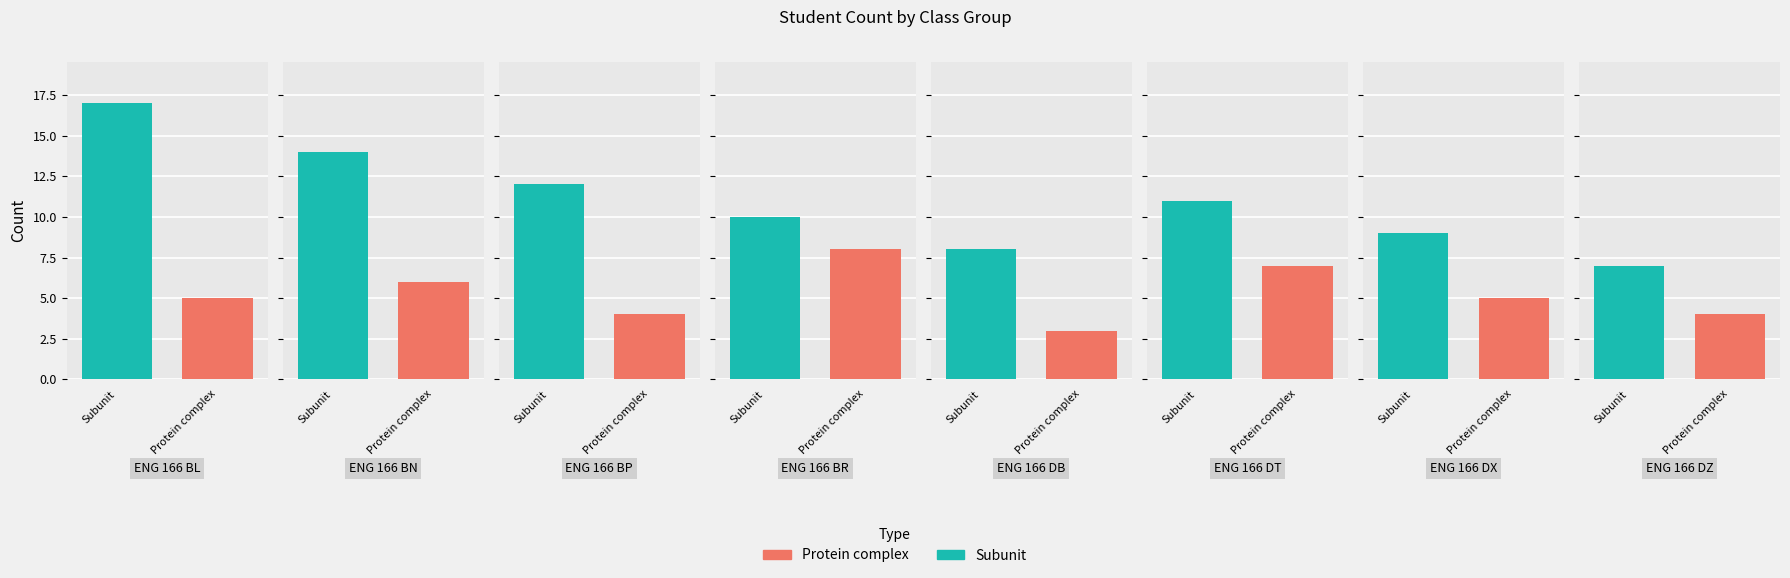

What is the minimum value shown in the chart?

3